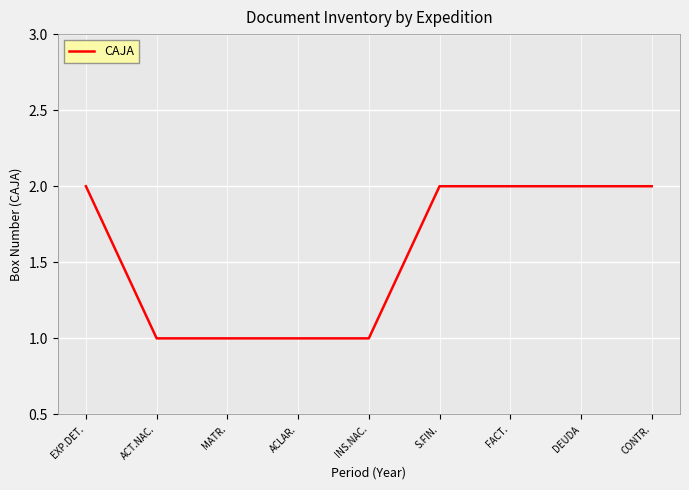

Is it true that the value at CONTR. is 2?

True